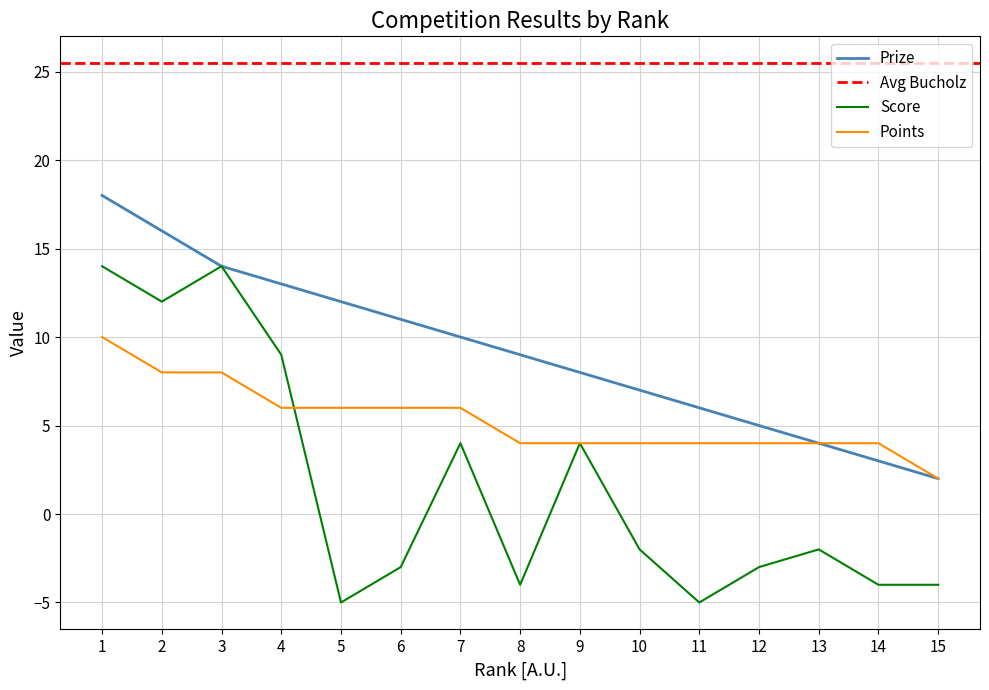

The value of Points at 13 is 4. True or false?

True